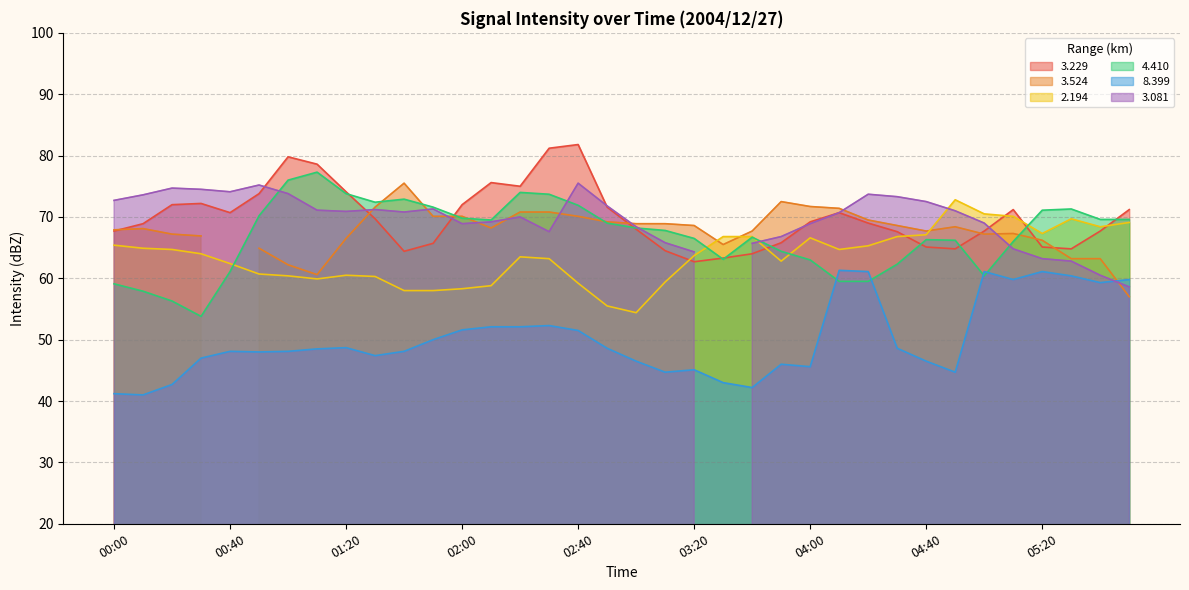

At which category is the sum across all series the highest?

02:30